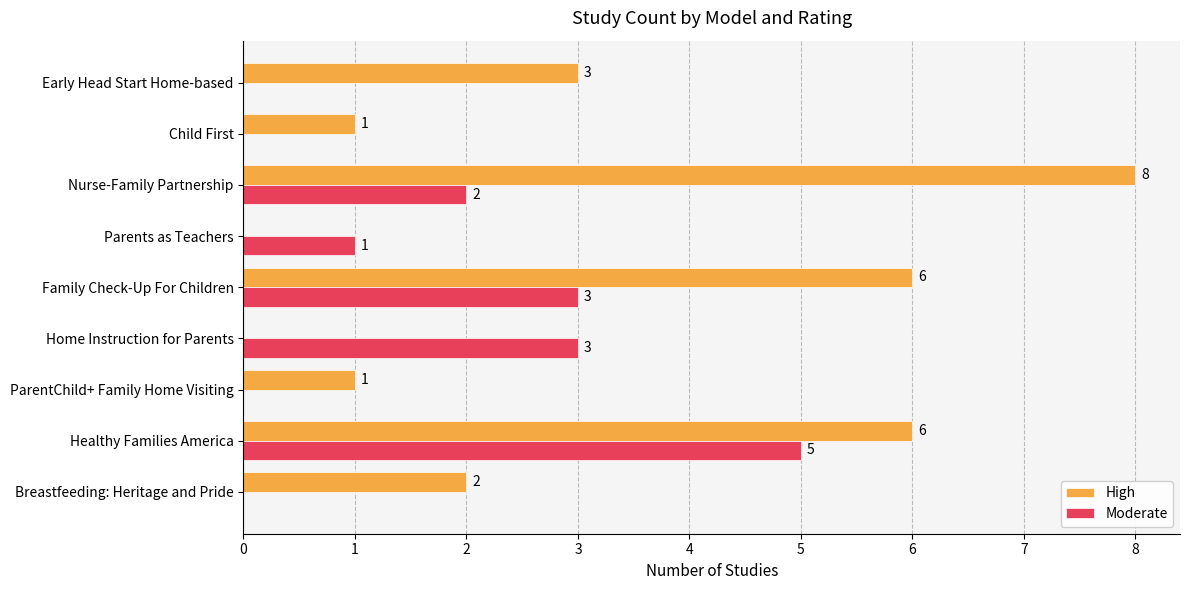

At which label does Moderate reach its peak?

Healthy Families America